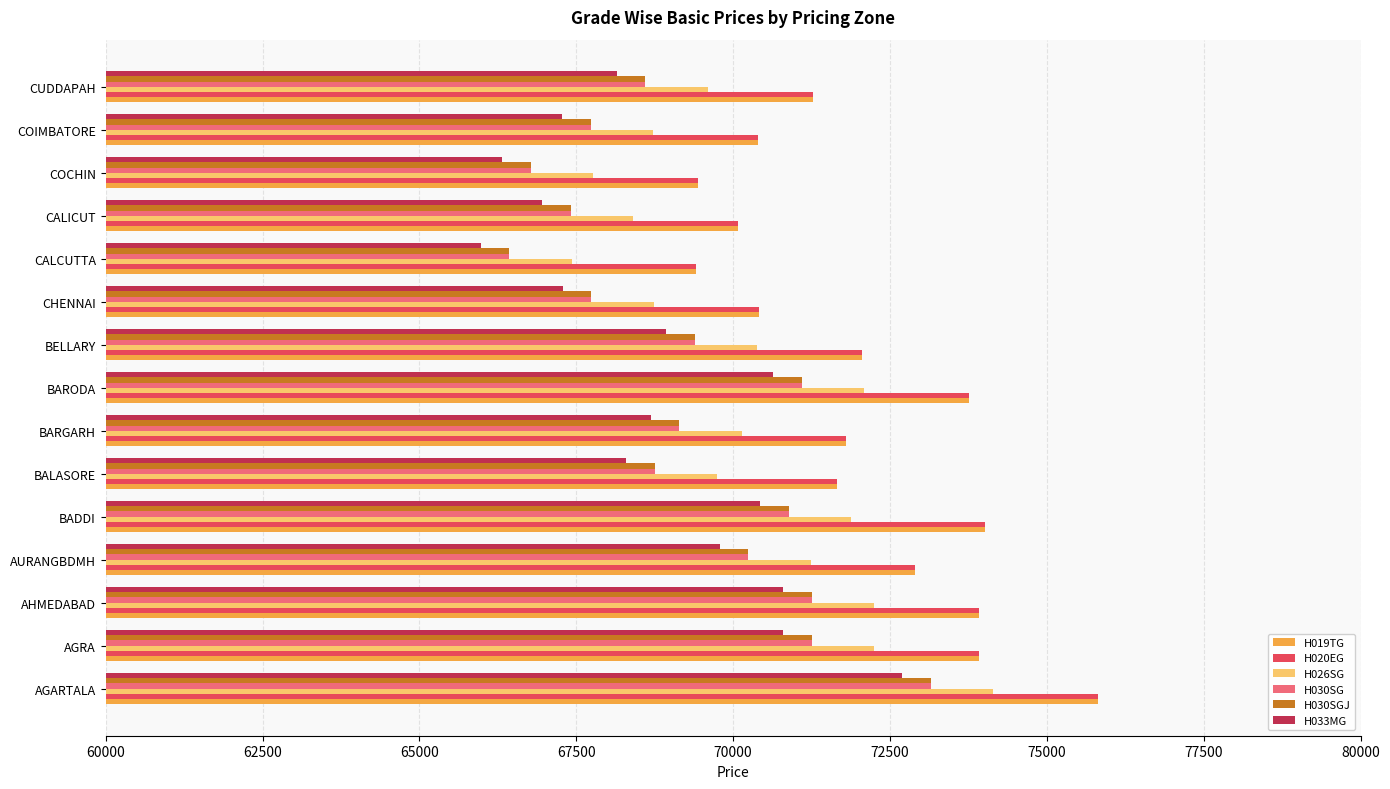

The value of H033MG at BADDI is 97598. True or false?

False